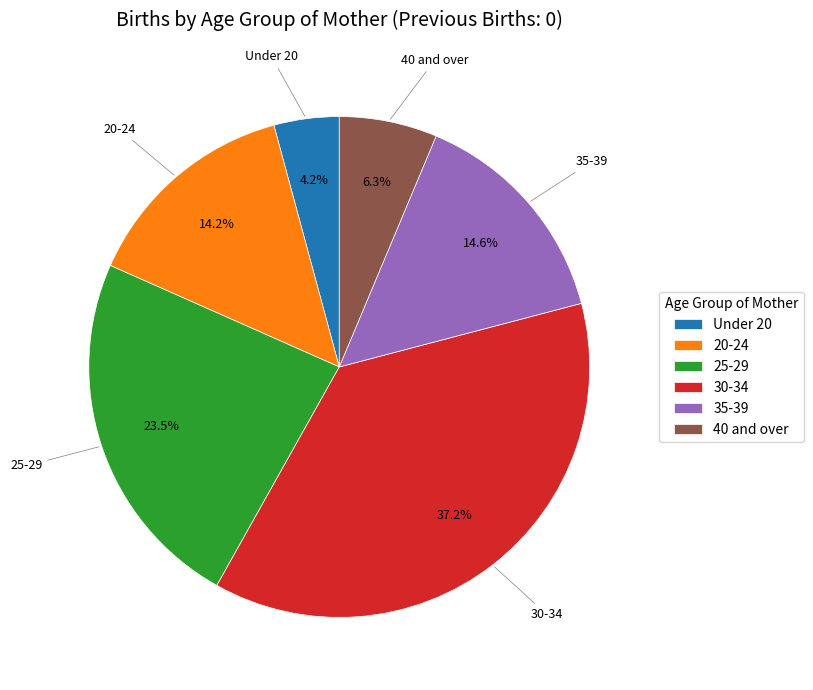

True or false: 20-24 accounts for 14% of the total.

True